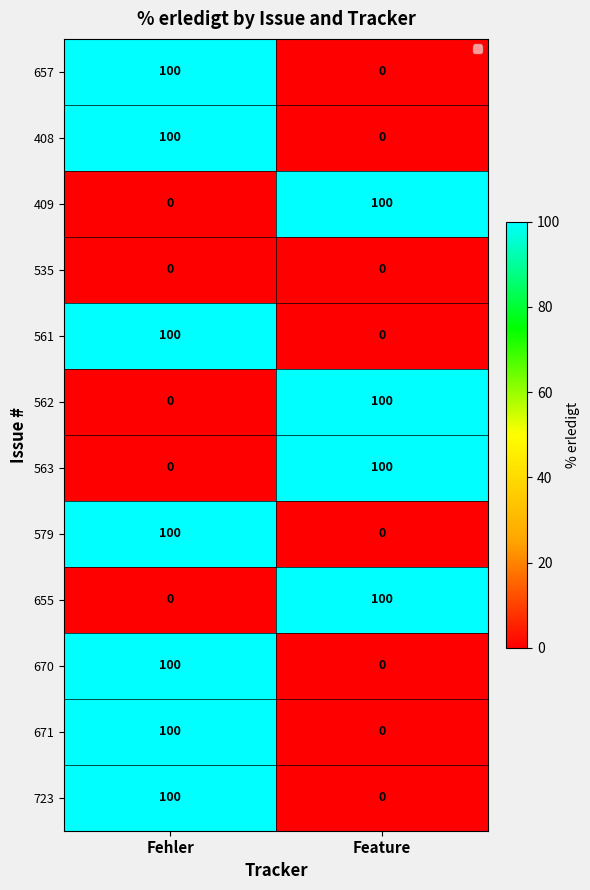

What is the spread (max minus min) of values at Feature?

100